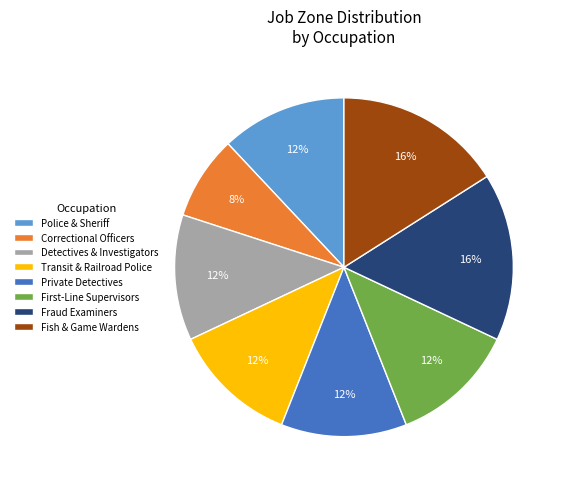

To the nearest percent, what portion does Correctional Officers represent?

8%